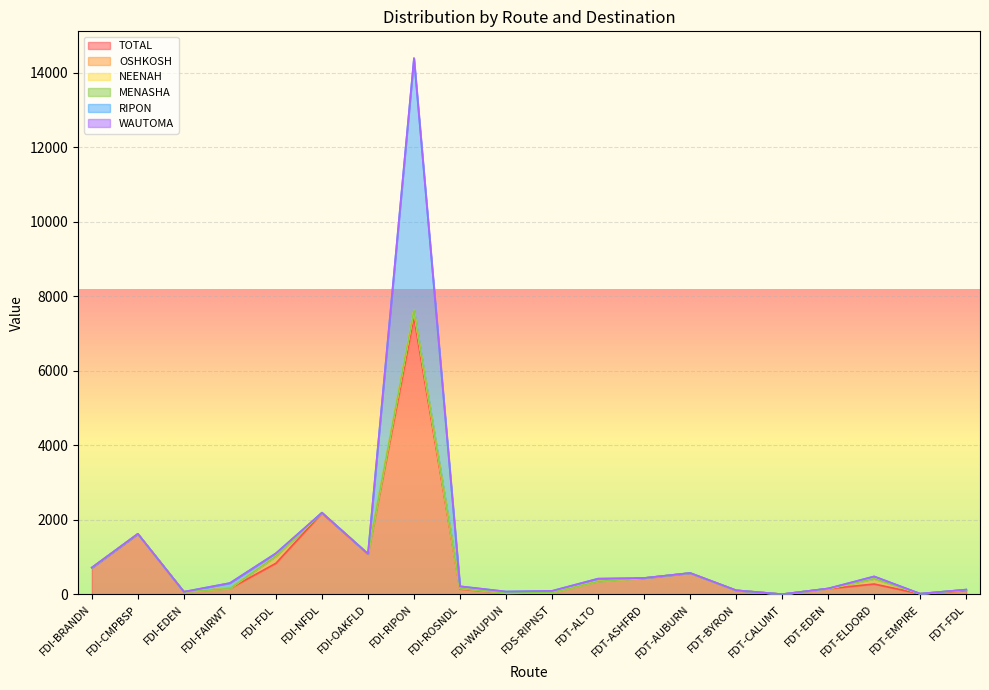

Reading right to left, extract all data points from this chart.

TOTAL: 106	15	279	152	6	110	574	439	349	48	40	145	7435	1082	2179	835	158	71	1625	718
OSHKOSH: 16	5	141	0	0	0	0	0	0	0	0	18	166	8	14	182	0	0	0	0
NEENAH: 0	0	1	0	0	0	0	0	0	0	0	0	22	0	0	11	0	0	0	0
MENASHA: 7	0	0	7	0	0	0	0	0	0	0	0	2	0	0	0	0	0	0	0
RIPON: 0	0	62	0	0	0	0	1	74	47	37	55	6765	0	0	76	147	0	0	0
WAUTOMA: 0	0	0	0	0	0	0	0	0	0	0	0	0	0	0	0	0	0	0	0